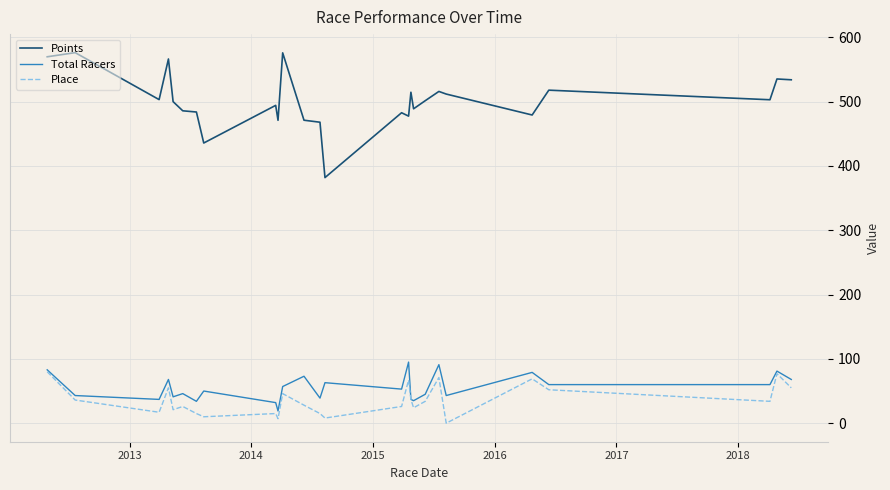

True or false: Points and Total Racers cross at least once.

False